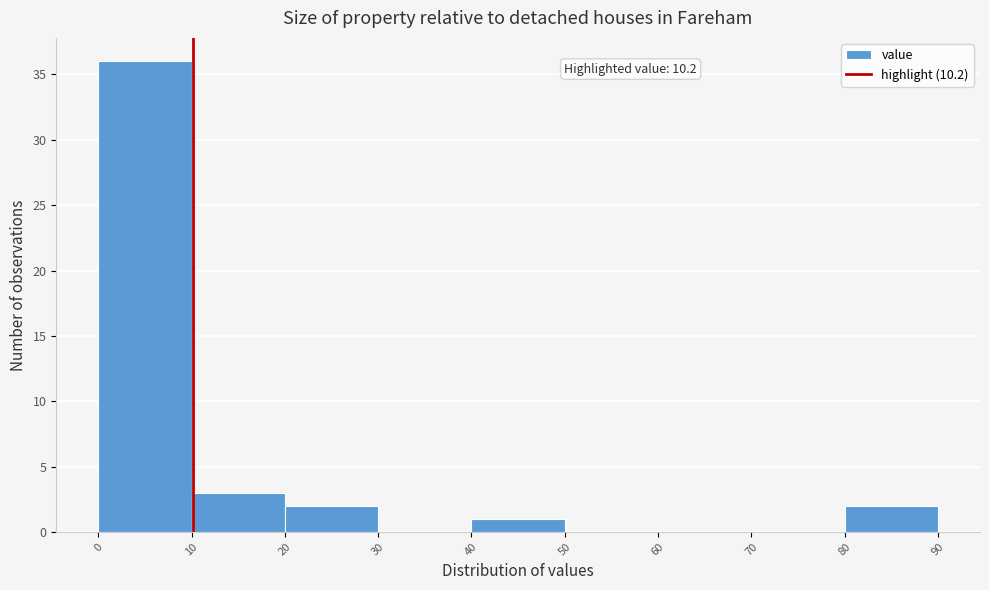

Which range on the x-axis has the tallest bar?

0 to 10